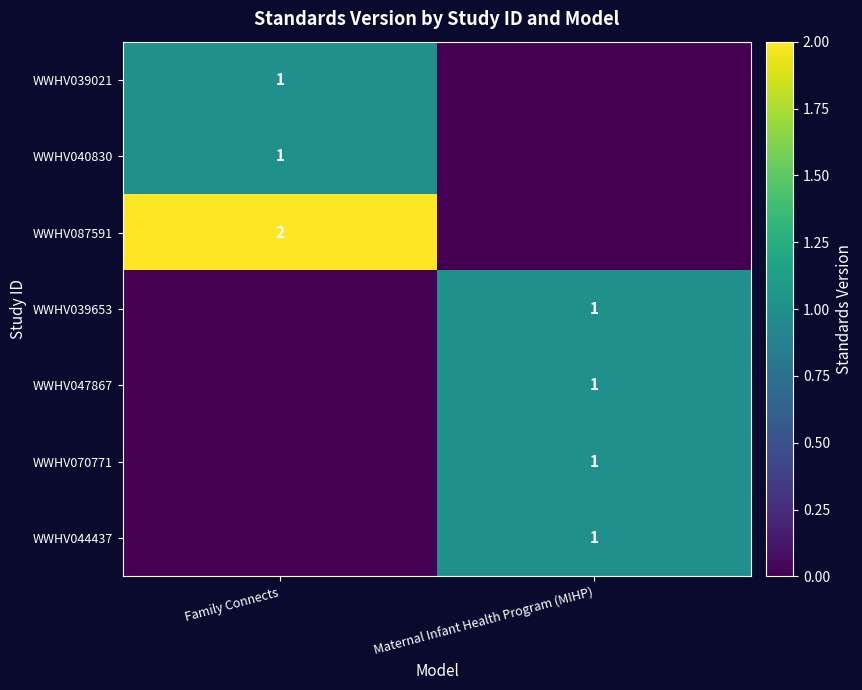

Is it true that WWHV044437 equals 0 at Maternal Infant Health Program (MIHP)?

False